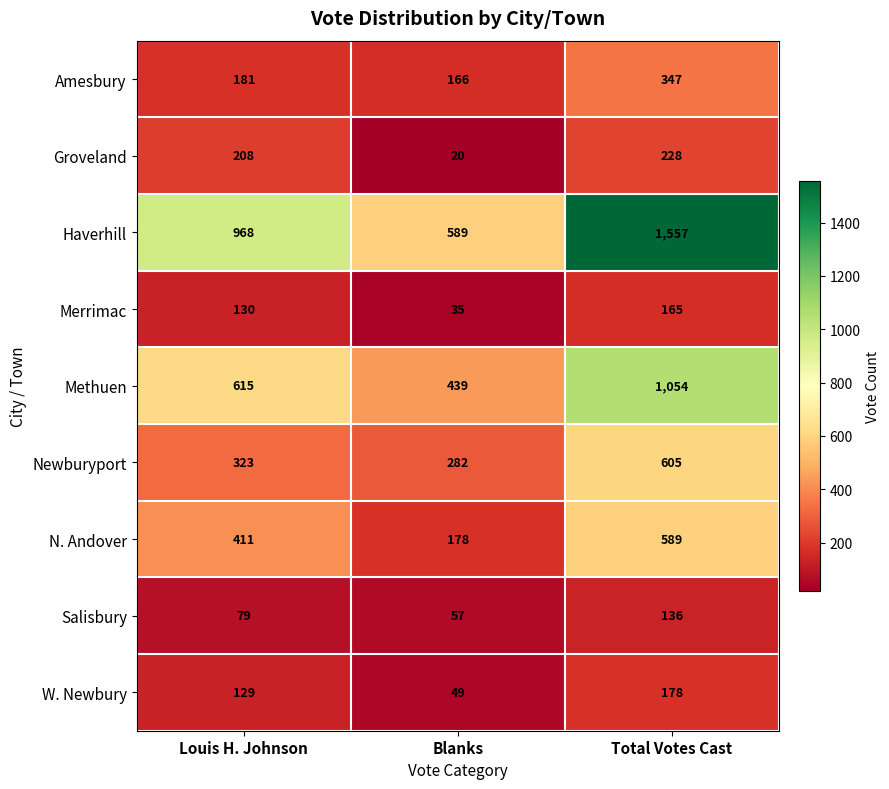

How many distinct data groups are displayed?

9